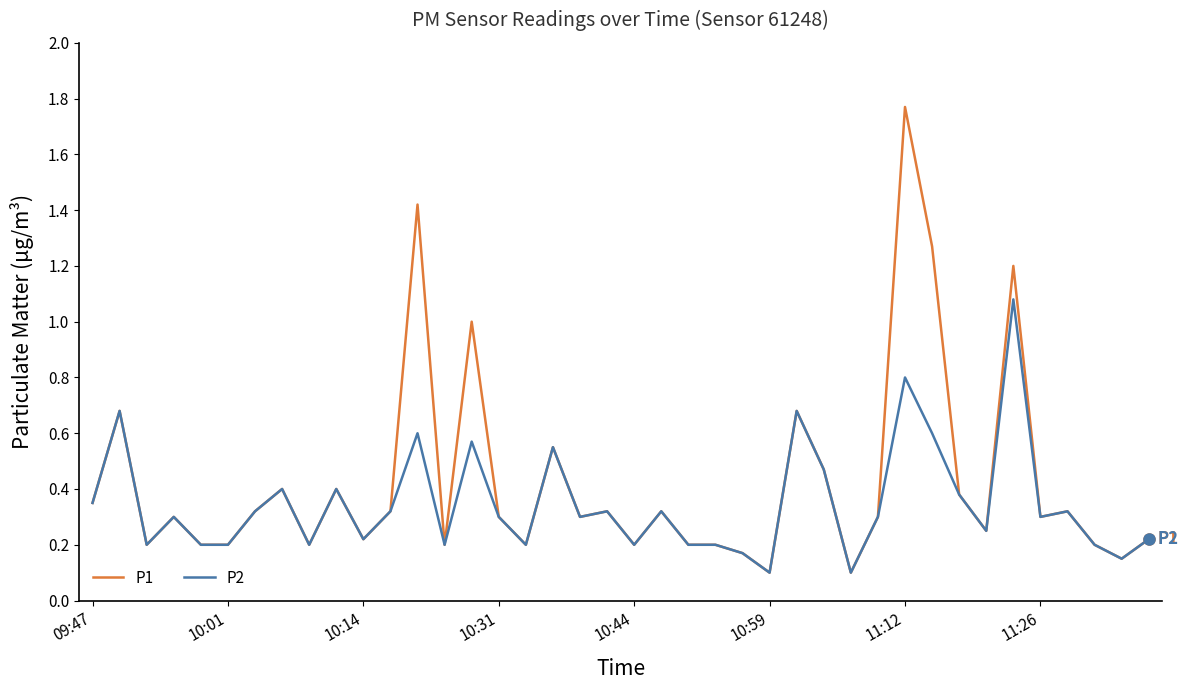

Rank the series by their maximum value, from lowest to highest.

P2, P1